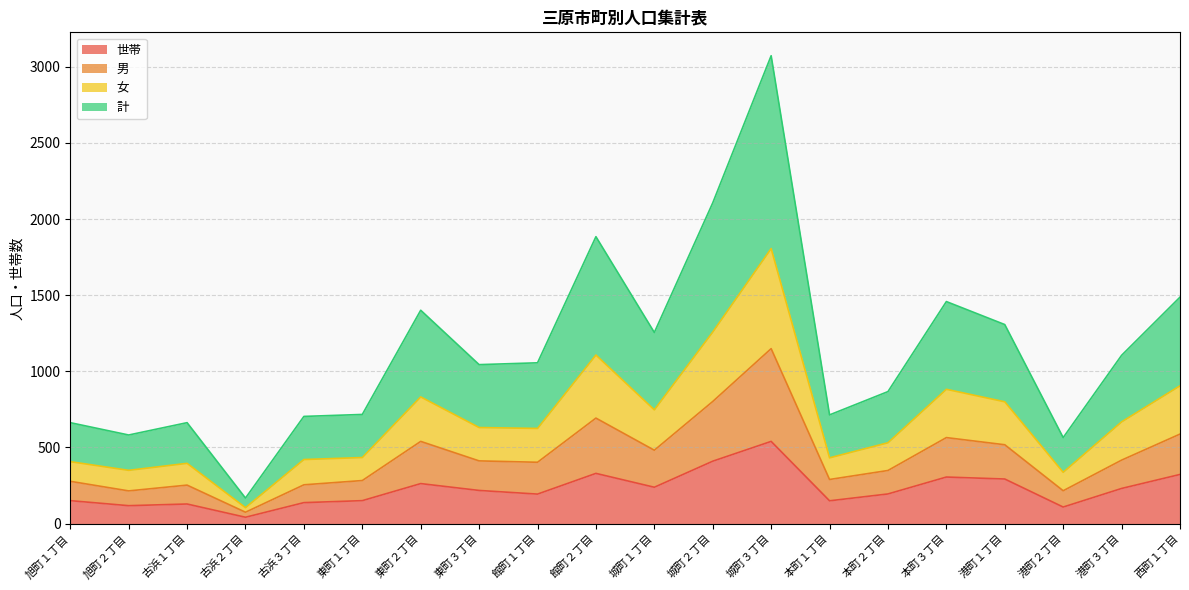

Between 古浜１丁目 and 城町２丁目, which is larger?

城町２丁目